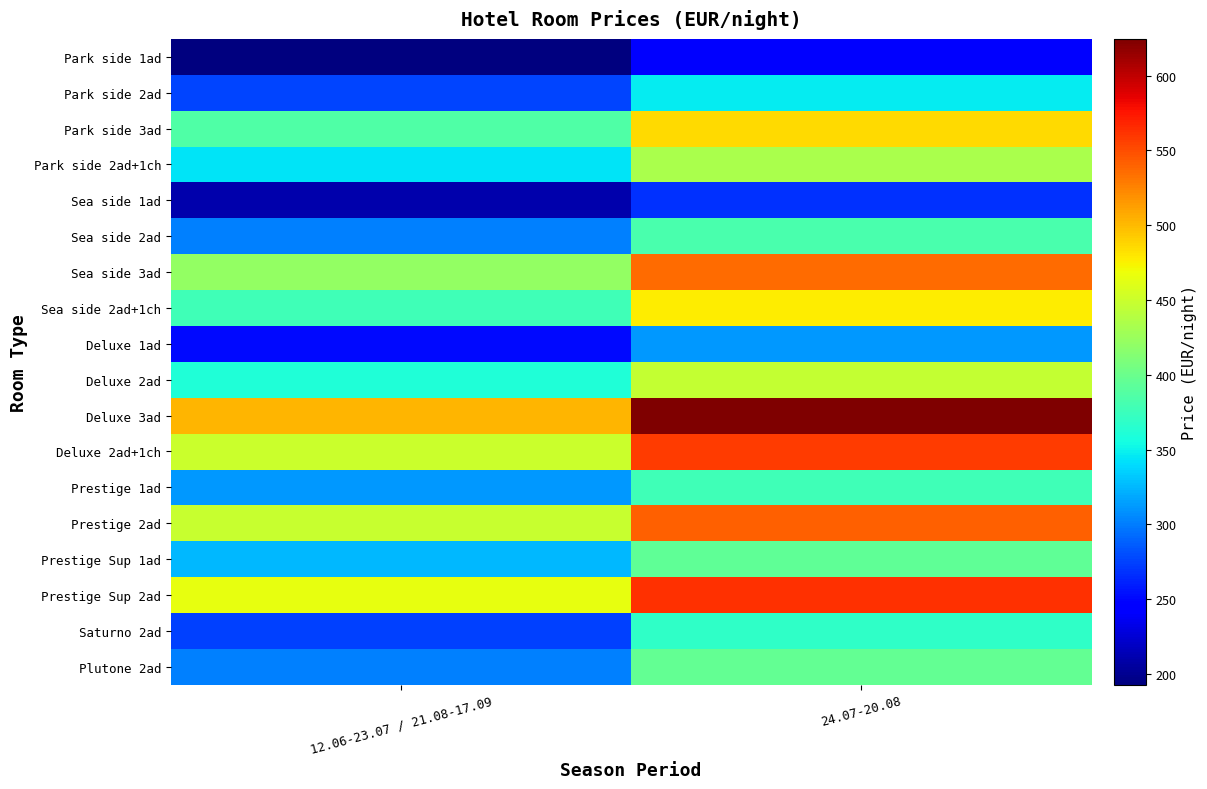

Reading left to right, transcribe all the data shown in this chart.

Park side 1ad: 12.06-23.07 / 21.08-17.09=192.8	24.07-20.08=242.8
Park side 2ad: 12.06-23.07 / 21.08-17.09=275.7	24.07-20.08=346.5
Park side 3ad: 12.06-23.07 / 21.08-17.09=385.5	24.07-20.08=485.6
Park side 2ad+1ch: 12.06-23.07 / 21.08-17.09=344.0	24.07-20.08=433.1
Sea side 1ad: 12.06-23.07 / 21.08-17.09=211.1	24.07-20.08=267.2
Sea side 2ad: 12.06-23.07 / 21.08-17.09=301.3	24.07-20.08=381.9
Sea side 3ad: 12.06-23.07 / 21.08-17.09=422.1	24.07-20.08=535.6
Sea side 2ad+1ch: 12.06-23.07 / 21.08-17.09=377.0	24.07-20.08=477.0
Deluxe 1ad: 12.06-23.07 / 21.08-17.09=251.3	24.07-20.08=312.3
Deluxe 2ad: 12.06-23.07 / 21.08-17.09=359.9	24.07-20.08=446.5
Deluxe 3ad: 12.06-23.07 / 21.08-17.09=502.6	24.07-20.08=624.6
Deluxe 2ad+1ch: 12.06-23.07 / 21.08-17.09=450.2	24.07-20.08=557.5
Prestige 1ad: 12.06-23.07 / 21.08-17.09=312.3	24.07-20.08=378.2
Prestige 2ad: 12.06-23.07 / 21.08-17.09=447.7	24.07-20.08=540.5
Prestige Sup 1ad: 12.06-23.07 / 21.08-17.09=325.7	24.07-20.08=394.1
Prestige Sup 2ad: 12.06-23.07 / 21.08-17.09=464.8	24.07-20.08=562.4
Saturno 2ad: 12.06-23.07 / 21.08-17.09=274.5	24.07-20.08=368.4
Plutone 2ad: 12.06-23.07 / 21.08-17.09=301.3	24.07-20.08=395.3